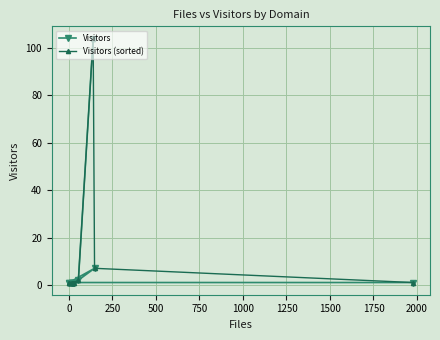

Is the value of Visitors (sorted) at 2250 greater than the value of Visitors at 500?

No